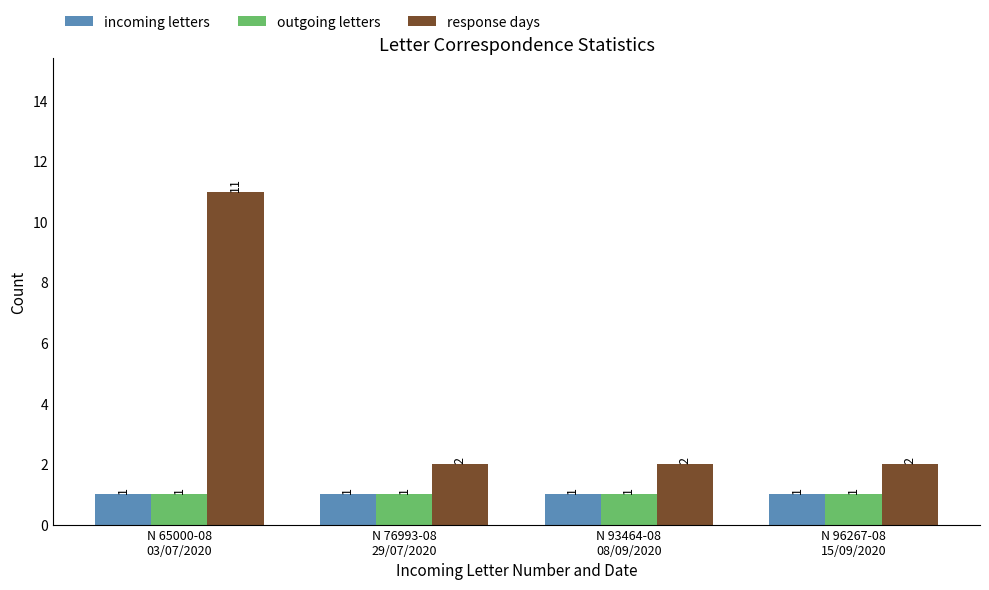

Which series has the widest spread of values?

response days